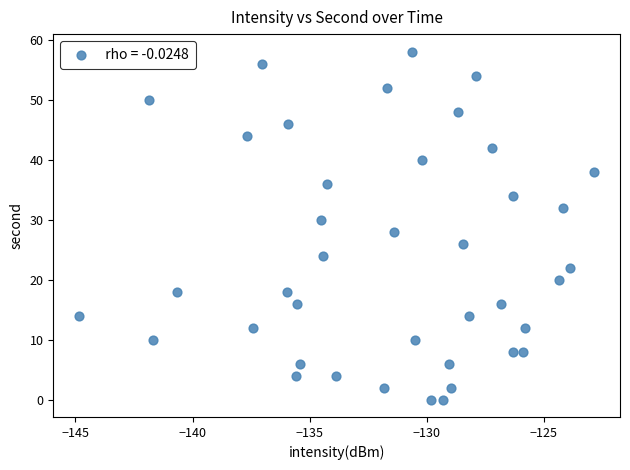

How many points are shown in the scatter plot?

40